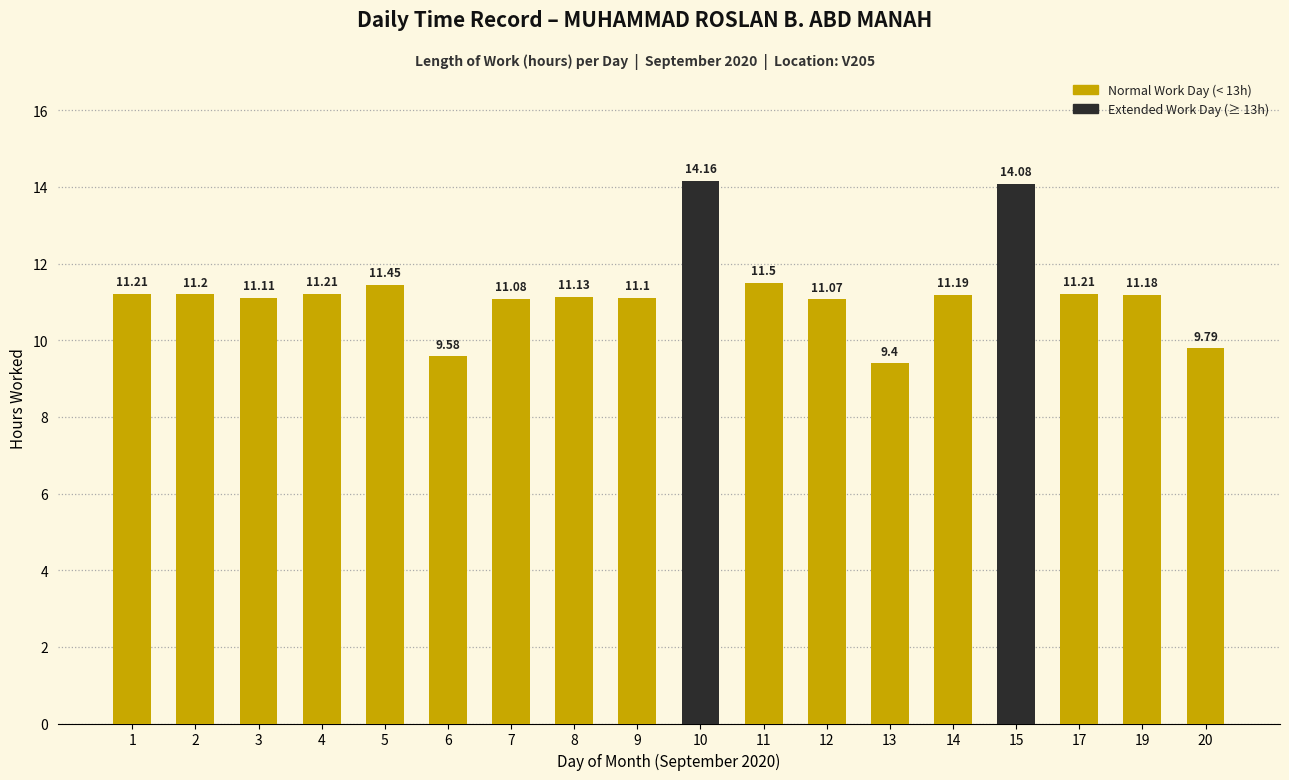

How many values are below 11?

3